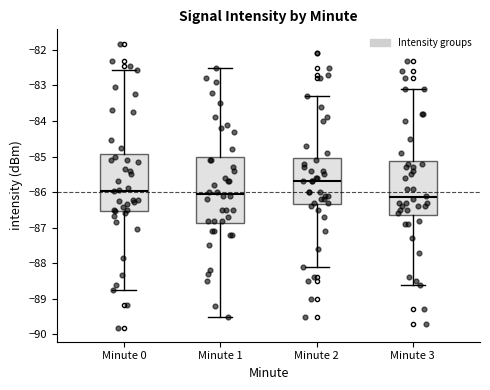

Comparing the boxes themselves (not the whiskers), which one is the tallest?

Minute 1